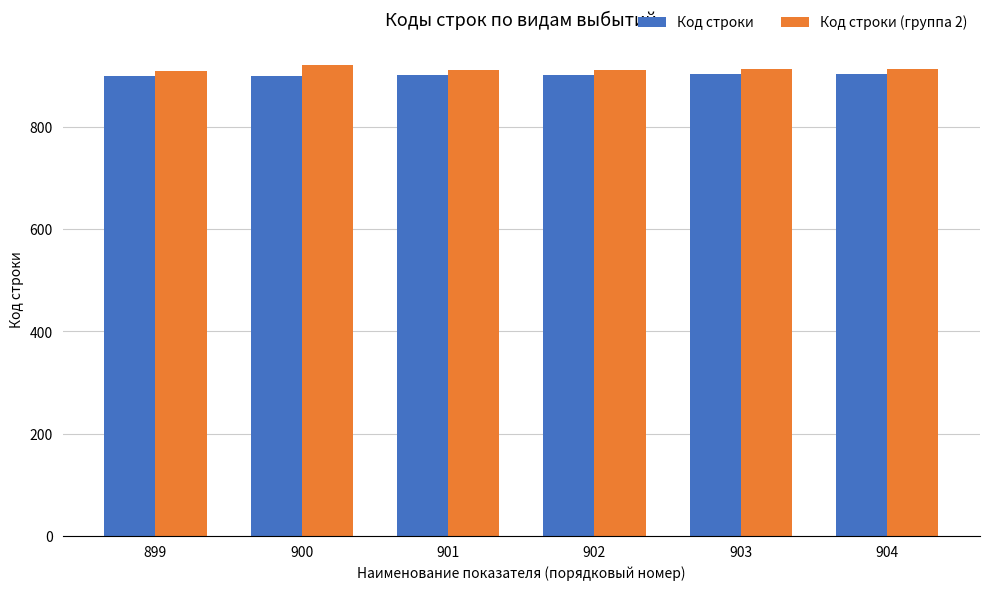

What value does the Код строки (группа 2) series have at 902?

912